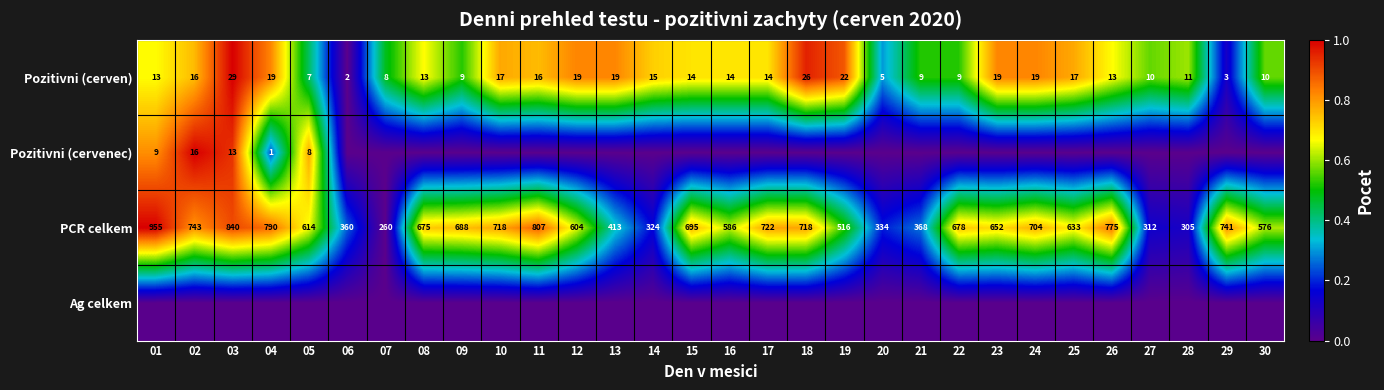

At how many categories does at least one series exceed 0?

30